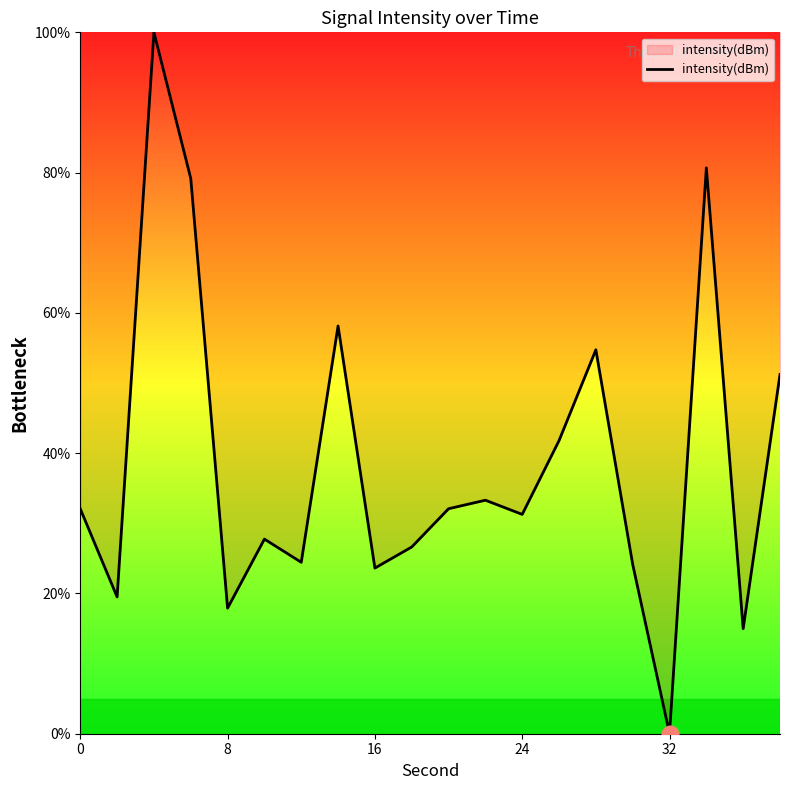

What is the difference between the maximum and minimum values?

100.0